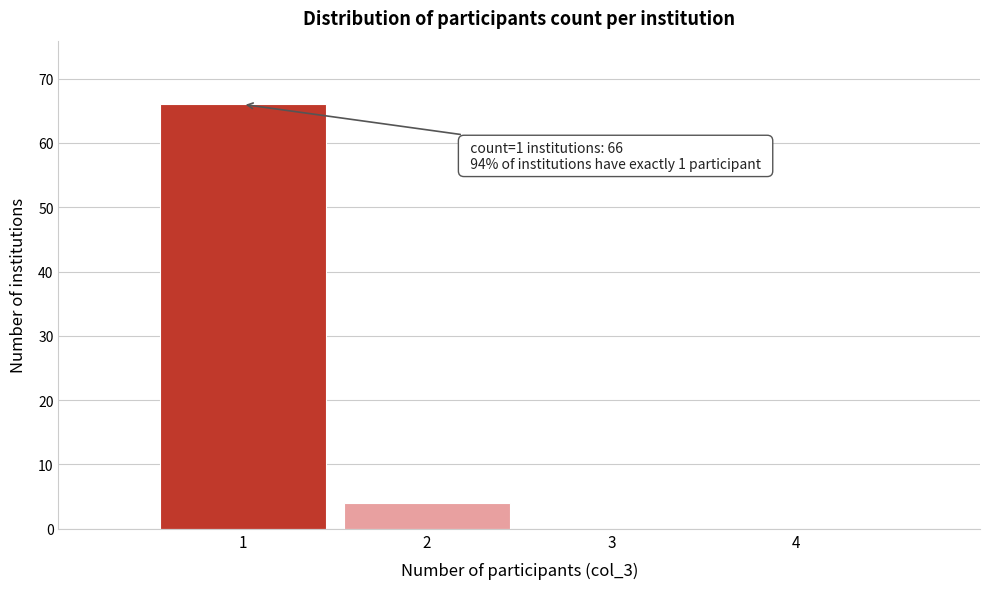

Over which range of the x-axis is the bar tallest?

0.5 to 1.5